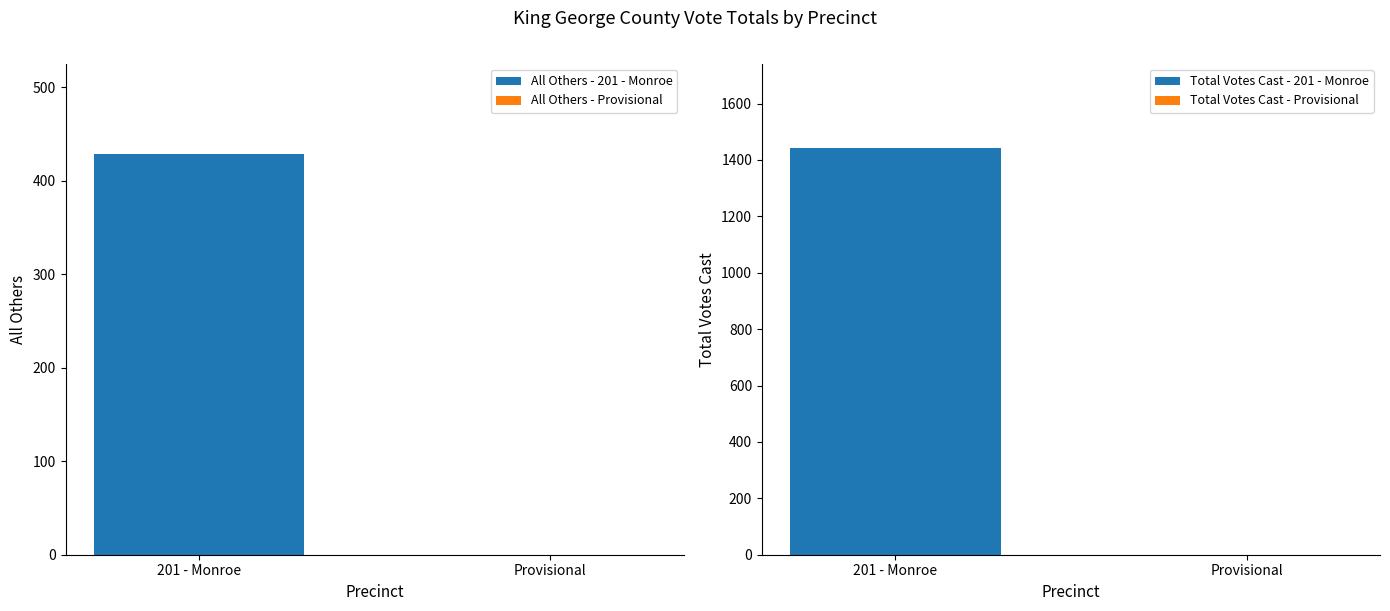

Reading left to right, transcribe all the data shown in this chart.

All Others: 201 - Monroe=429	Provisional=0
Total Votes Cast: 201 - Monroe=1442	Provisional=0